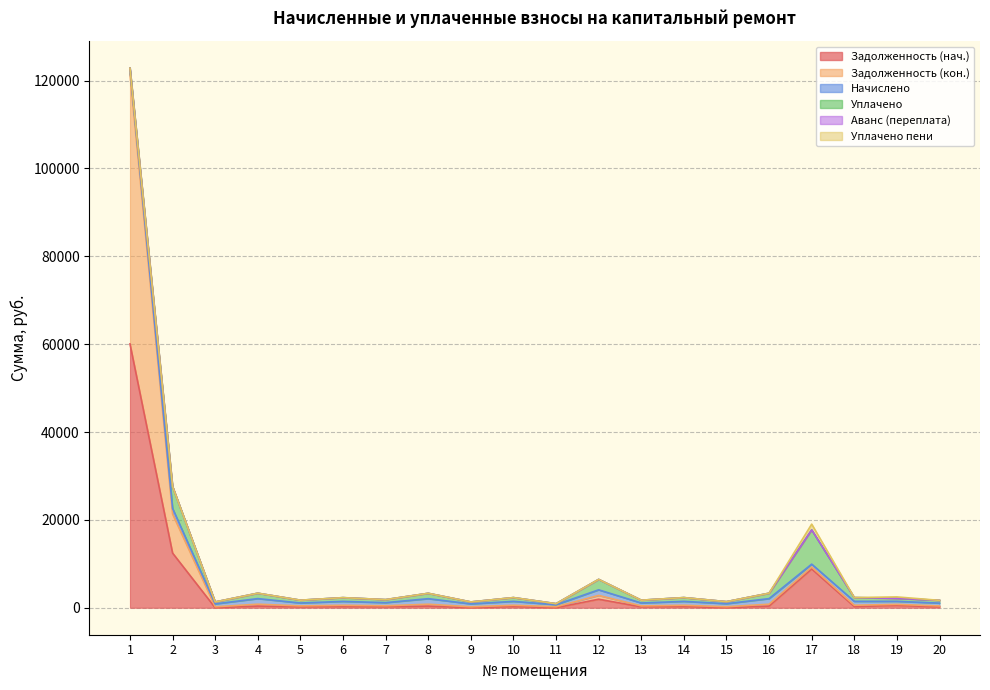

How many distinct data groups are displayed?

6